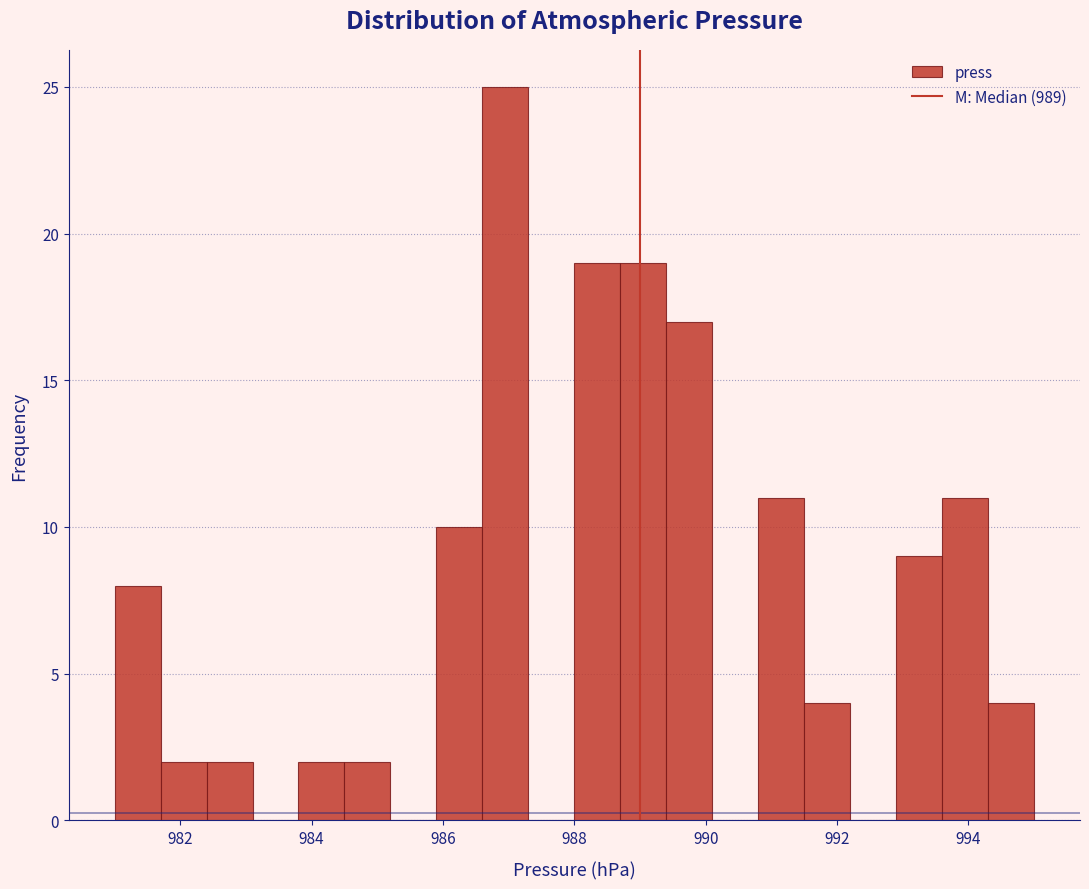

Around what value on the x-axis is the tallest bar? Give the approximate position of its centre, as read against the axis.

987.0